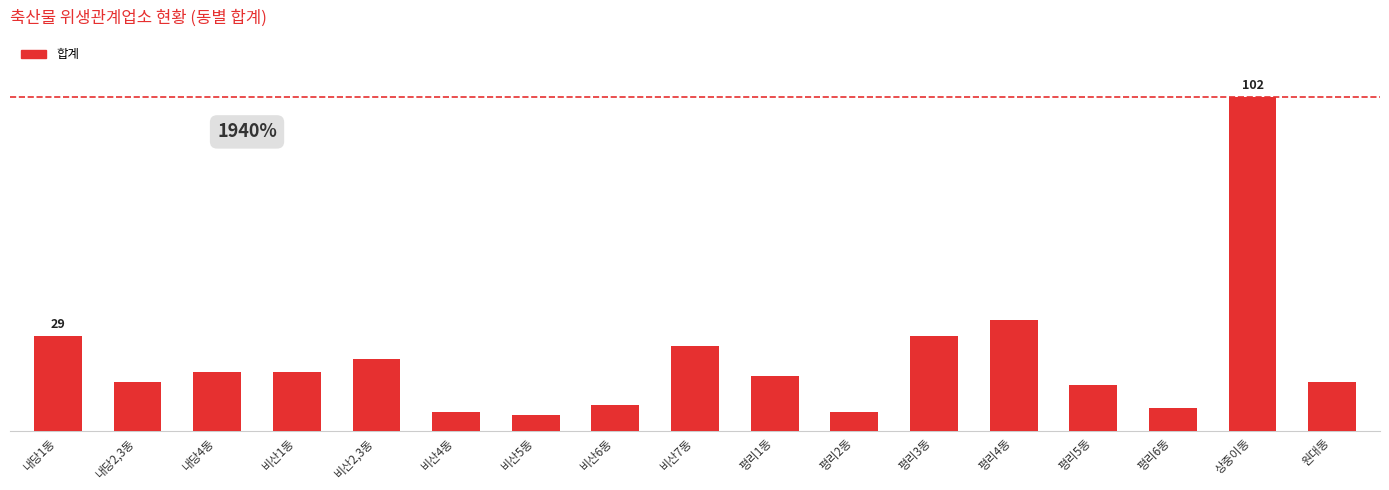

What is the ratio of the value at 비산2,3동 to the value at 비산6동?

2.8